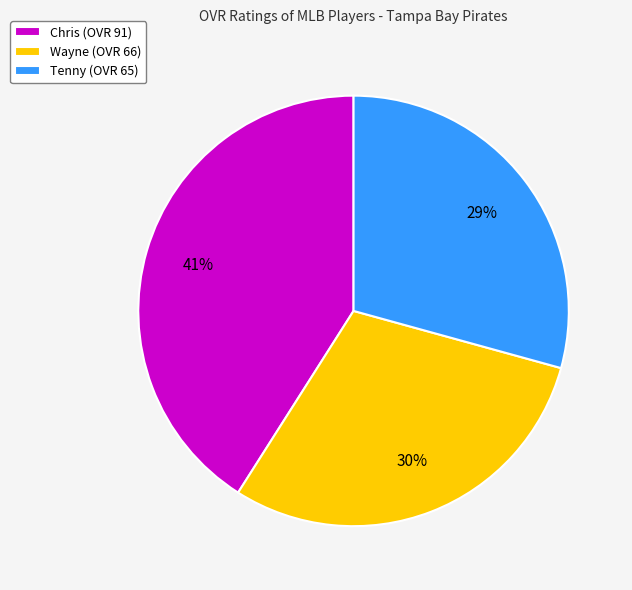

Combined, do Tenny and Chris account for over 50%?

Yes